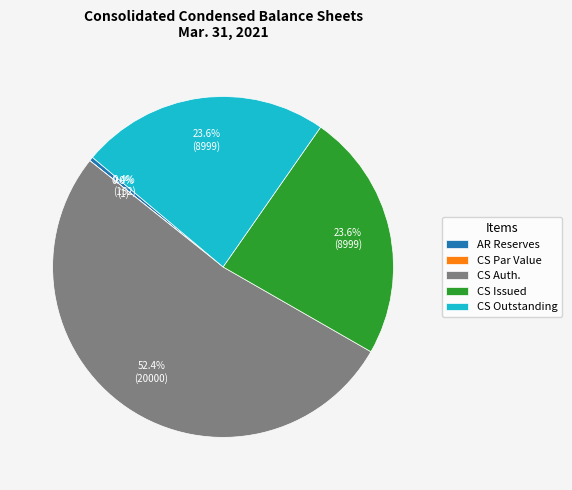

Is there any slice that represents more than half of the pie?

Yes